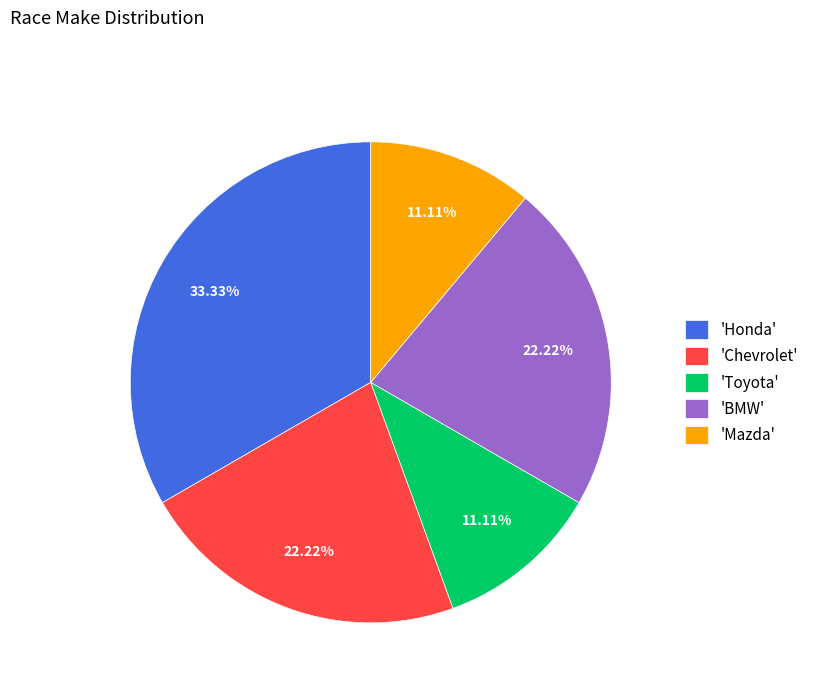

Do 'Mazda' and 'Toyota' together represent more than half of the pie?

No